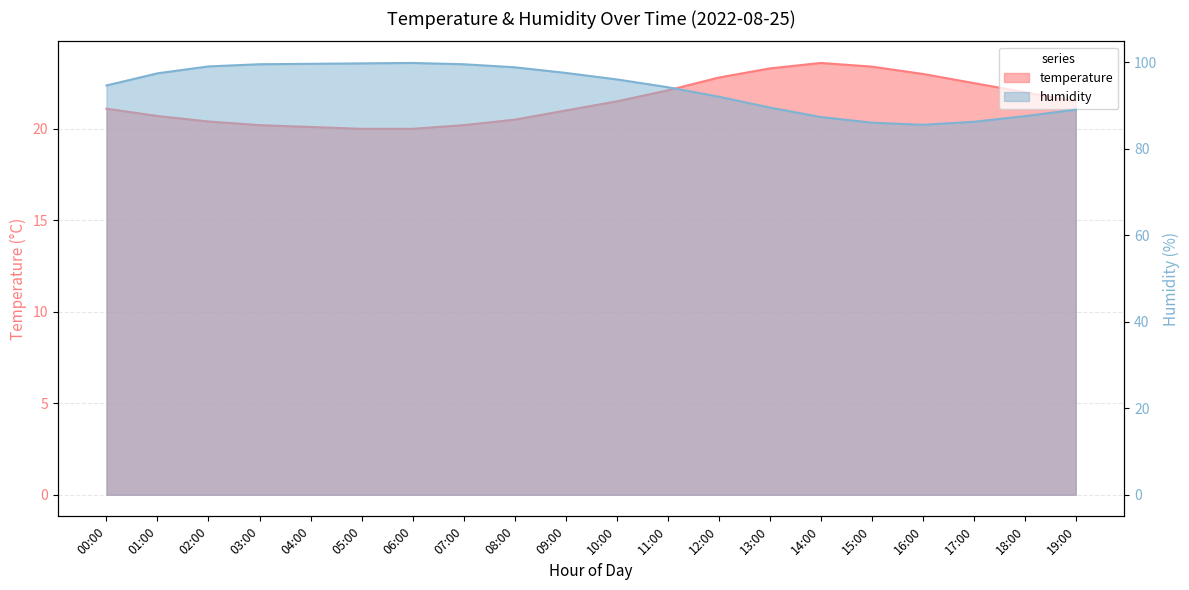

What is the label of the 16th point from the left?

15:00